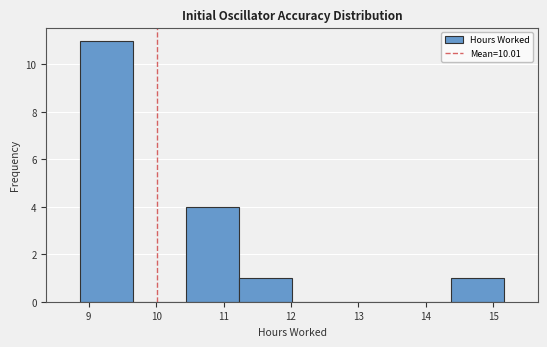

Reading left to right, list every bar in this chart as the range it spans on the x-axis followed by its height. Neither the bar edges nor the heights are printed on the chart, so give them approximately, as read against the axes.

8.9 to 9.7: 11
9.7 to 10.4: 0
10.4 to 11.2: 4
11.2 to 12.0: 1
12.0 to 12.8: 0
12.8 to 13.6: 0
13.6 to 14.4: 0
14.4 to 15.2: 1